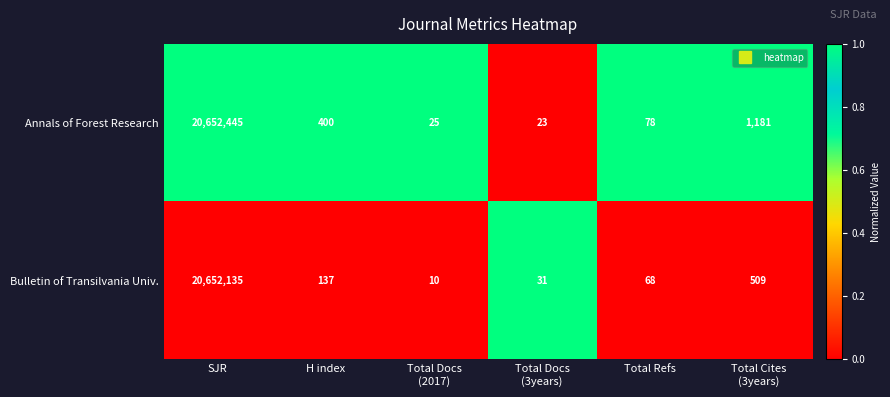

At which category is the sum across all series the highest?

SJR